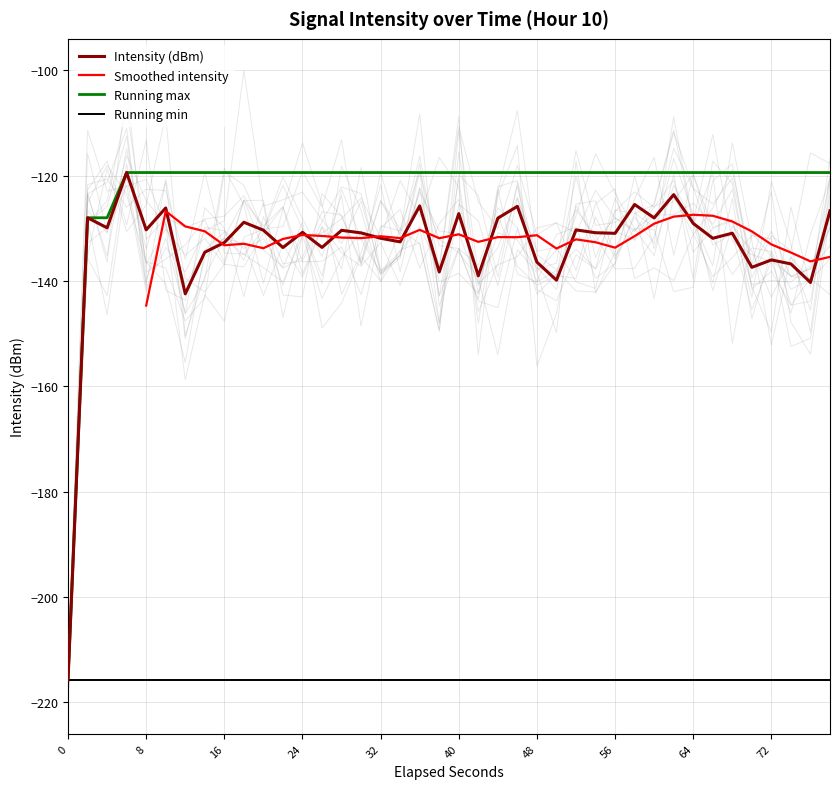

The value of second at 10 is 11.9. True or false?

False